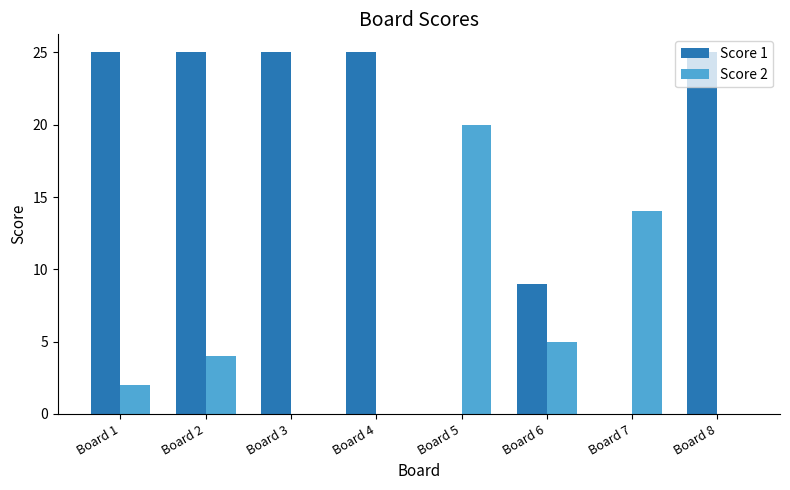

What is the maximum value shown in the chart?

25